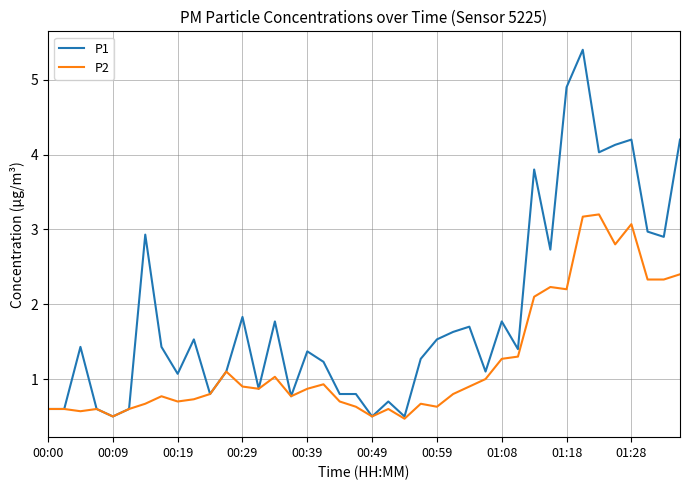

What is the sum of all P2 values?

48.9